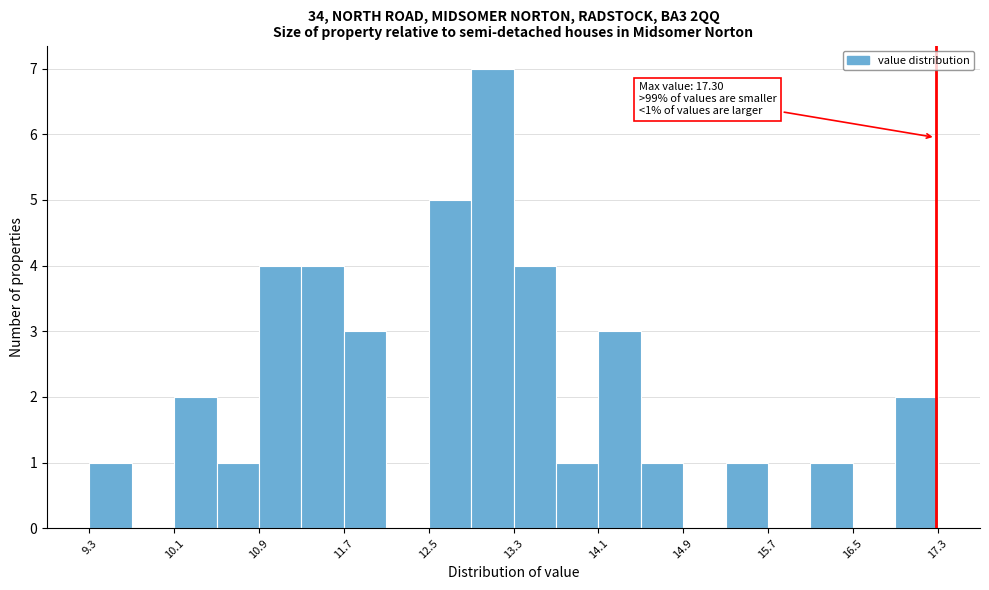

Read against the x-axis, roughly where is the centre of the tallest bar?

13.1